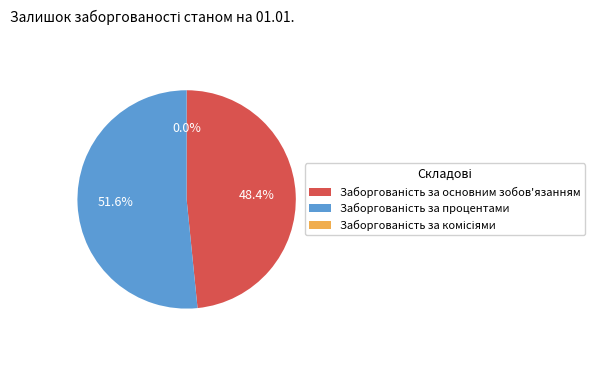

Which category accounts for the majority?

Заборгованість за процентами